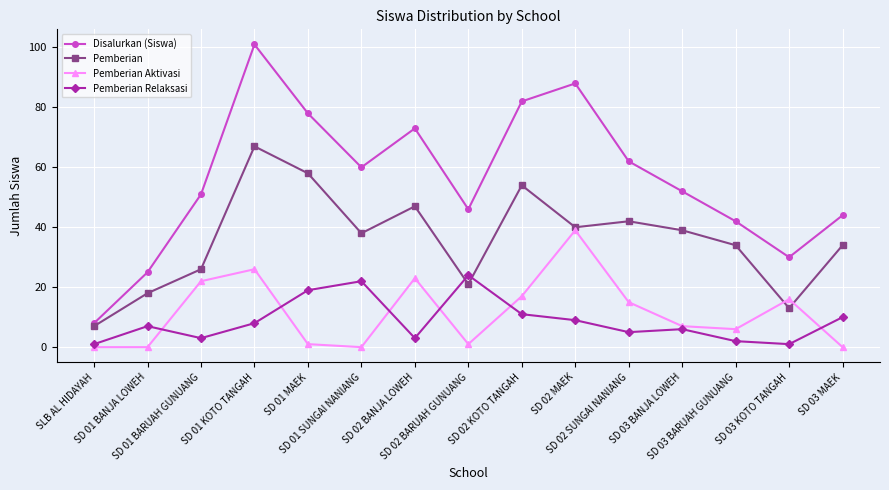

Reading left to right, list all the values displayed in this chart.

Disalurkan (Siswa): SLB AL HIDAYAH=8	SD 01 BANJA LOWEH=25	SD 01 BARUAH GUNUANG=51	SD 01 KOTO TANGAH=101	SD 01 MAEK=78	SD 01 SUNGAI NANIANG=60	SD 02 BANJA LOWEH=73	SD 02 BARUAH GUNUANG=46	SD 02 KOTO TANGAH=82	SD 02 MAEK=88	SD 02 SUNGAI NANIANG=62	SD 03 BANJA LOWEH=52	SD 03 BARUAH GUNUANG=42	SD 03 KOTO TANGAH=30	SD 03 MAEK=44
Pemberian: SLB AL HIDAYAH=7	SD 01 BANJA LOWEH=18	SD 01 BARUAH GUNUANG=26	SD 01 KOTO TANGAH=67	SD 01 MAEK=58	SD 01 SUNGAI NANIANG=38	SD 02 BANJA LOWEH=47	SD 02 BARUAH GUNUANG=21	SD 02 KOTO TANGAH=54	SD 02 MAEK=40	SD 02 SUNGAI NANIANG=42	SD 03 BANJA LOWEH=39	SD 03 BARUAH GUNUANG=34	SD 03 KOTO TANGAH=13	SD 03 MAEK=34
Pemberian Aktivasi: SLB AL HIDAYAH=0	SD 01 BANJA LOWEH=0	SD 01 BARUAH GUNUANG=22	SD 01 KOTO TANGAH=26	SD 01 MAEK=1	SD 01 SUNGAI NANIANG=0	SD 02 BANJA LOWEH=23	SD 02 BARUAH GUNUANG=1	SD 02 KOTO TANGAH=17	SD 02 MAEK=39	SD 02 SUNGAI NANIANG=15	SD 03 BANJA LOWEH=7	SD 03 BARUAH GUNUANG=6	SD 03 KOTO TANGAH=16	SD 03 MAEK=0
Pemberian Relaksasi: SLB AL HIDAYAH=1	SD 01 BANJA LOWEH=7	SD 01 BARUAH GUNUANG=3	SD 01 KOTO TANGAH=8	SD 01 MAEK=19	SD 01 SUNGAI NANIANG=22	SD 02 BANJA LOWEH=3	SD 02 BARUAH GUNUANG=24	SD 02 KOTO TANGAH=11	SD 02 MAEK=9	SD 02 SUNGAI NANIANG=5	SD 03 BANJA LOWEH=6	SD 03 BARUAH GUNUANG=2	SD 03 KOTO TANGAH=1	SD 03 MAEK=10